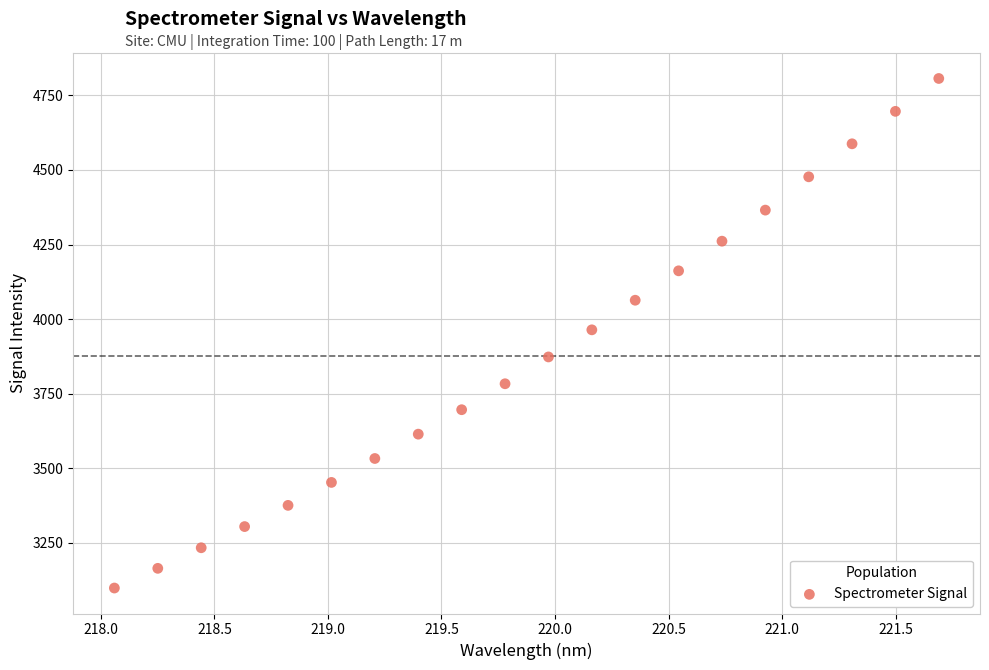

What is the range of X values (max minus min)?

3.6